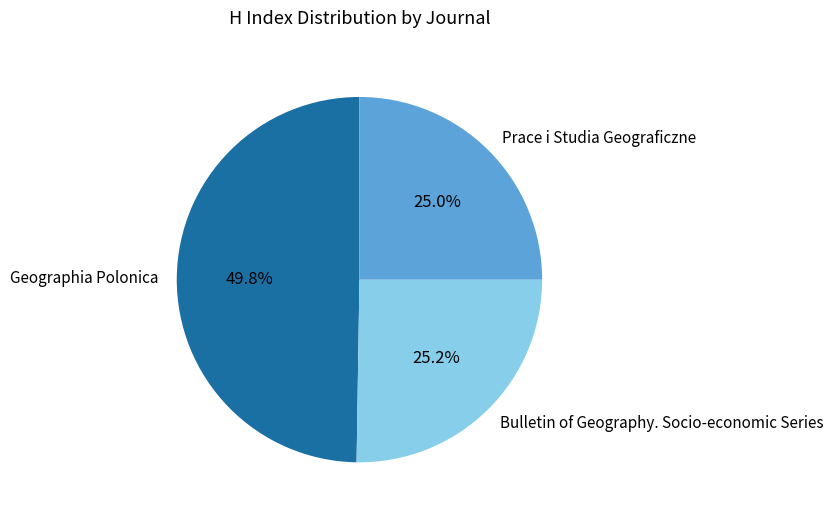

To the nearest percent, what is the combined percentage of Prace i Studia Geograficzne and Geographia Polonica?

75%